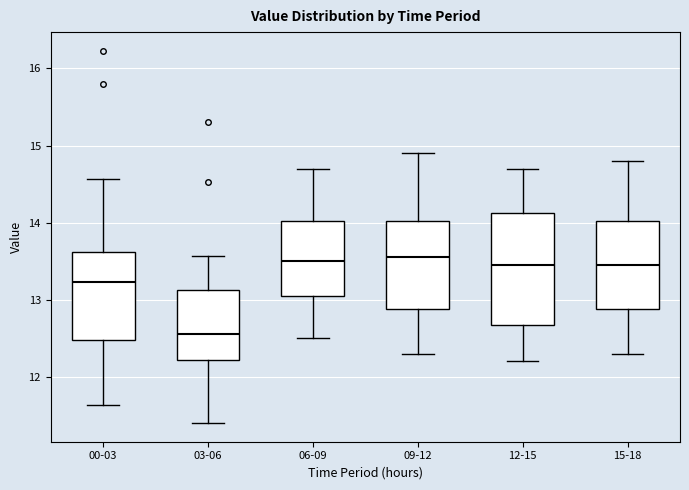

Reading left to right, read every box against the y-axis: the position of its median line, the range the box covers, and the ends of its whiskers. The values are not printed on the chart, so give them approximately, as read against the axis.

00-03: median 13.2, box 12.5 to 13.6, whiskers 11.6 to 14.6
03-06: median 12.6, box 12.2 to 13.1, whiskers 11.4 to 13.6
06-09: median 13.5, box 13.1 to 14.0, whiskers 12.5 to 14.7
09-12: median 13.6, box 12.9 to 14.0, whiskers 12.3 to 14.9
12-15: median 13.5, box 12.7 to 14.1, whiskers 12.2 to 14.7
15-18: median 13.5, box 12.9 to 14.0, whiskers 12.3 to 14.8